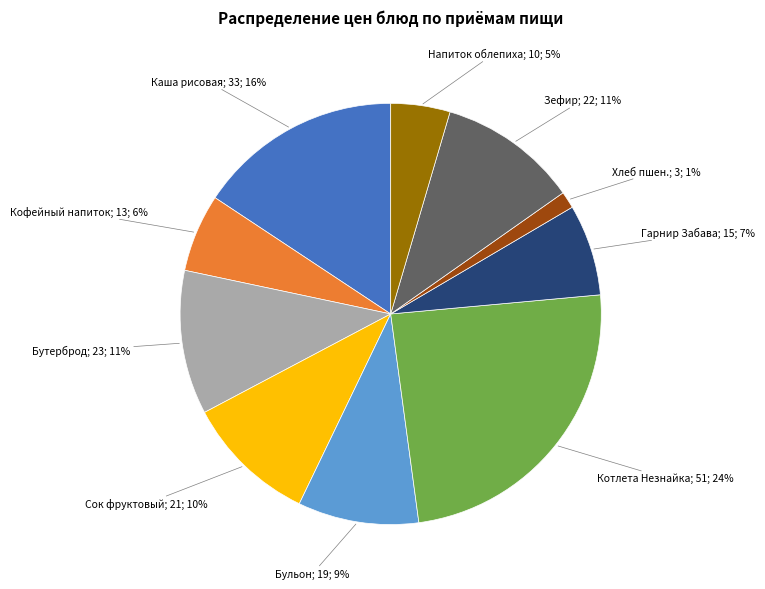

To the nearest percent, what is the average slice percentage?

10%